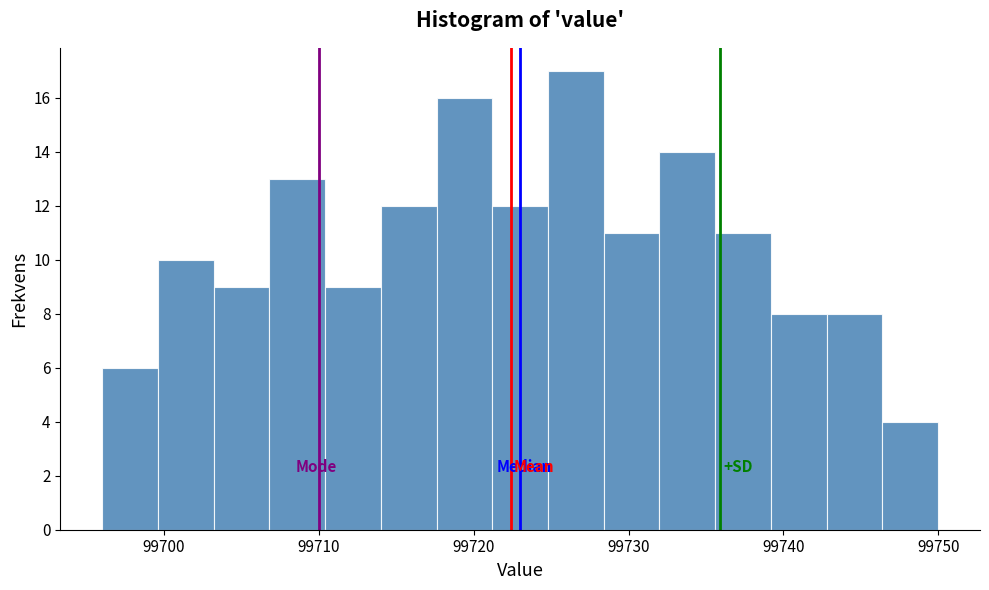

Read against the x-axis, roughly where is the centre of the tallest bar?

99727